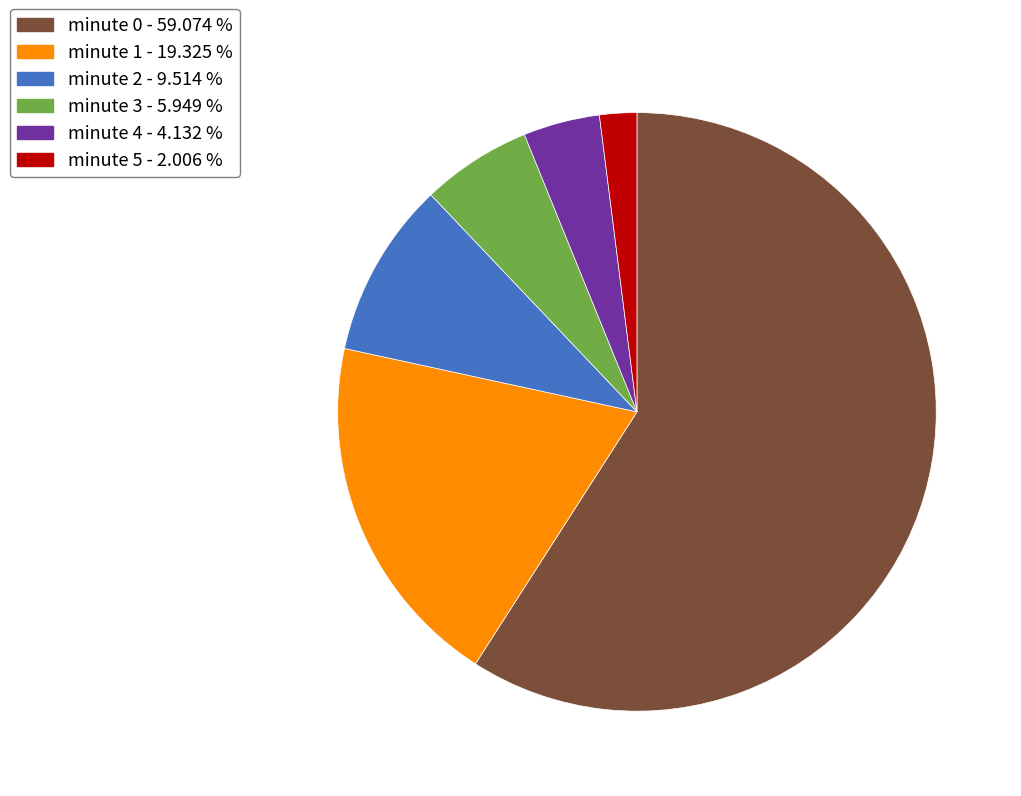

Count the number of slices in the pie.

6